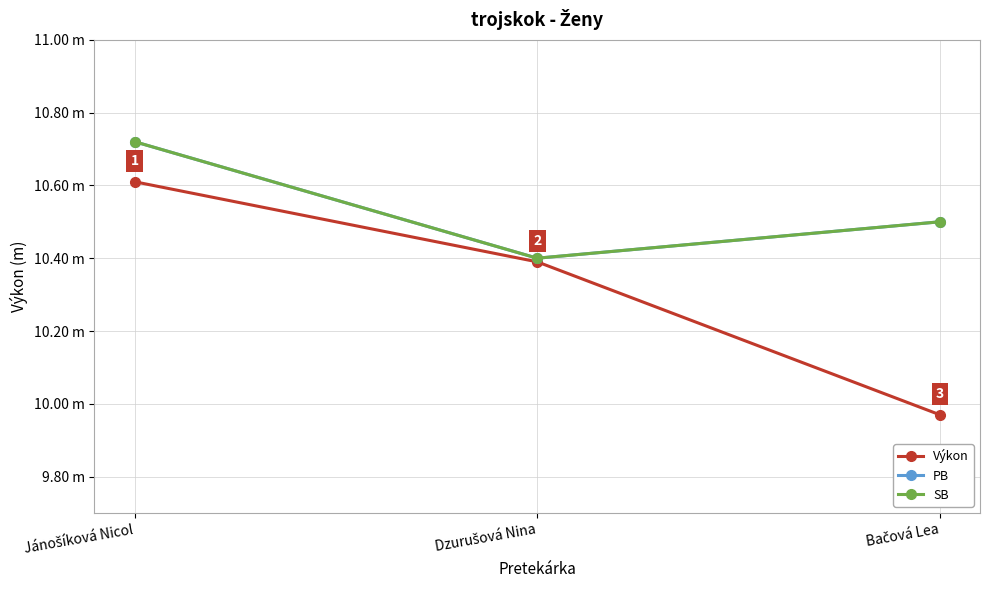

Does the chart have visible grid lines?

Yes